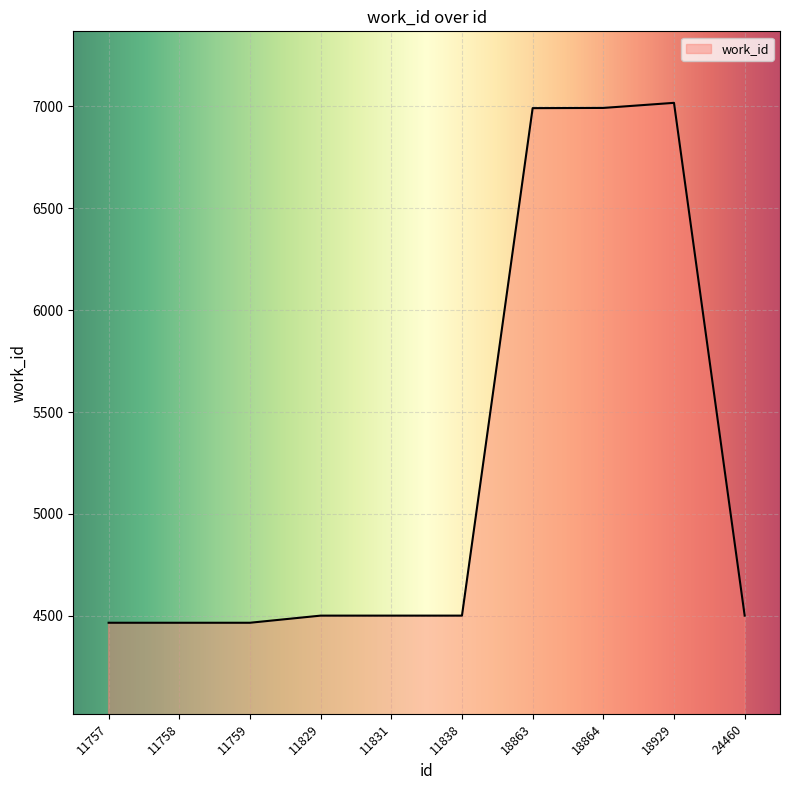

Approximately how many times larger is the value at 18929 compared to 11758?

1.6